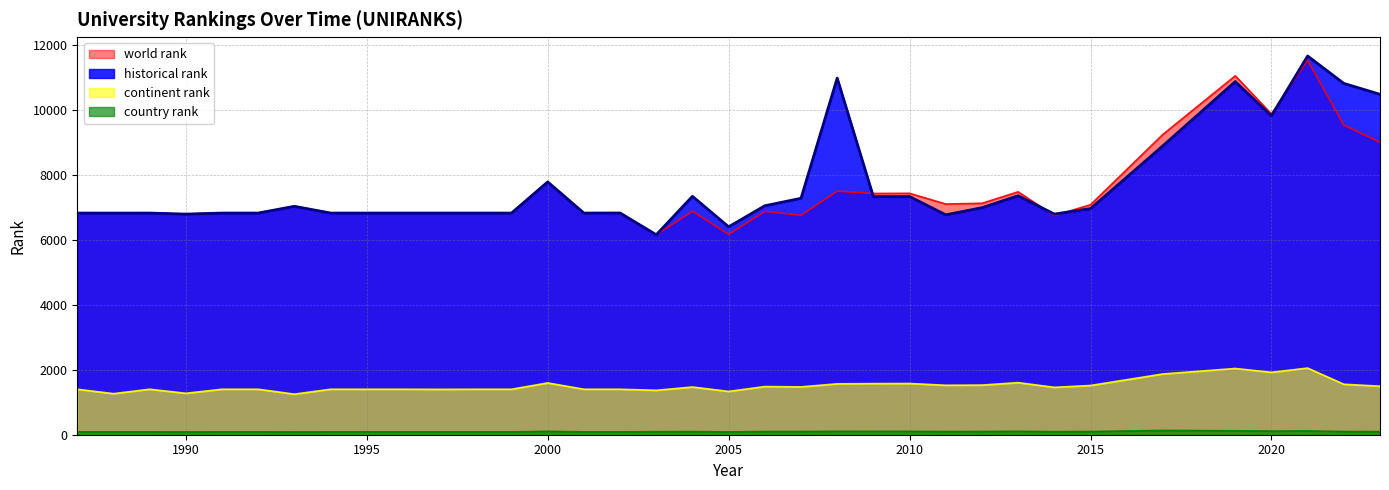

How many lines are shown in the chart?

4